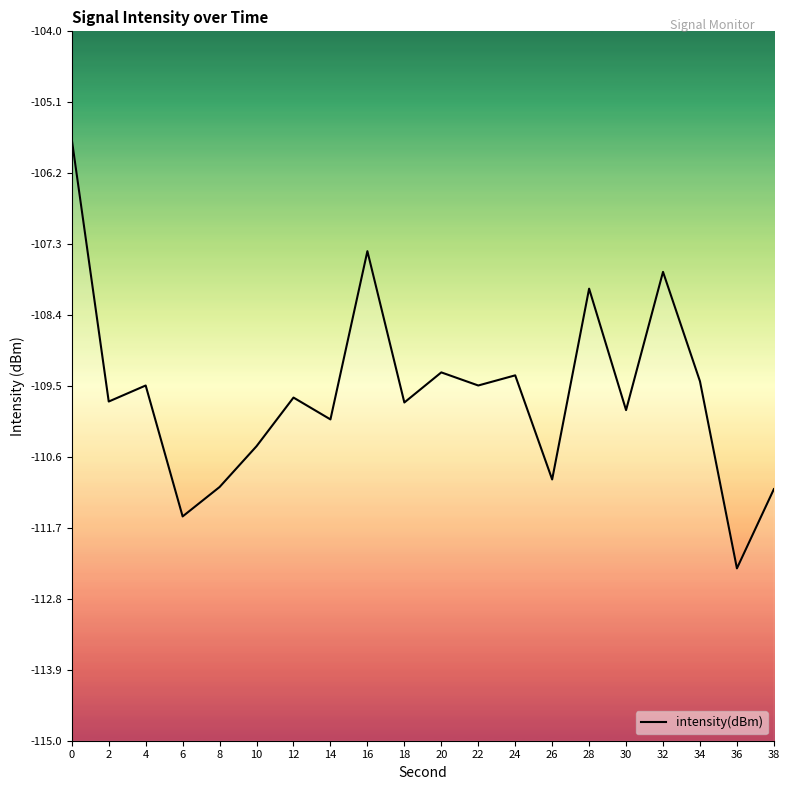

What is the change in value from 2 to 24?

+0.4